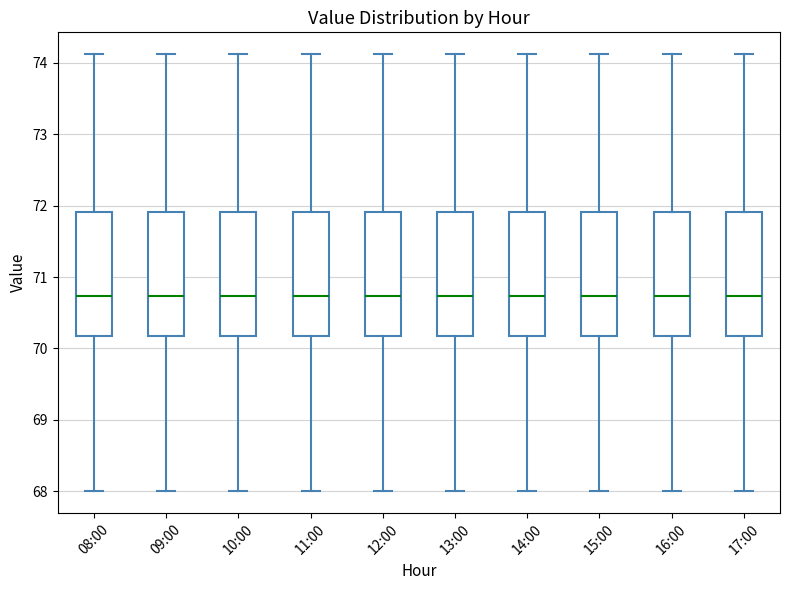

Reading left to right, read every box against the y-axis: the position of its median line, the range the box covers, and the ends of its whiskers. The values are not printed on the chart, so give them approximately, as read against the axis.

08:00: median 70.7, box 70.2 to 71.9, whiskers 68.0 to 74.1
09:00: median 70.7, box 70.2 to 71.9, whiskers 68.0 to 74.1
10:00: median 70.7, box 70.2 to 71.9, whiskers 68.0 to 74.1
11:00: median 70.7, box 70.2 to 71.9, whiskers 68.0 to 74.1
12:00: median 70.7, box 70.2 to 71.9, whiskers 68.0 to 74.1
13:00: median 70.7, box 70.2 to 71.9, whiskers 68.0 to 74.1
14:00: median 70.7, box 70.2 to 71.9, whiskers 68.0 to 74.1
15:00: median 70.7, box 70.2 to 71.9, whiskers 68.0 to 74.1
16:00: median 70.7, box 70.2 to 71.9, whiskers 68.0 to 74.1
17:00: median 70.7, box 70.2 to 71.9, whiskers 68.0 to 74.1